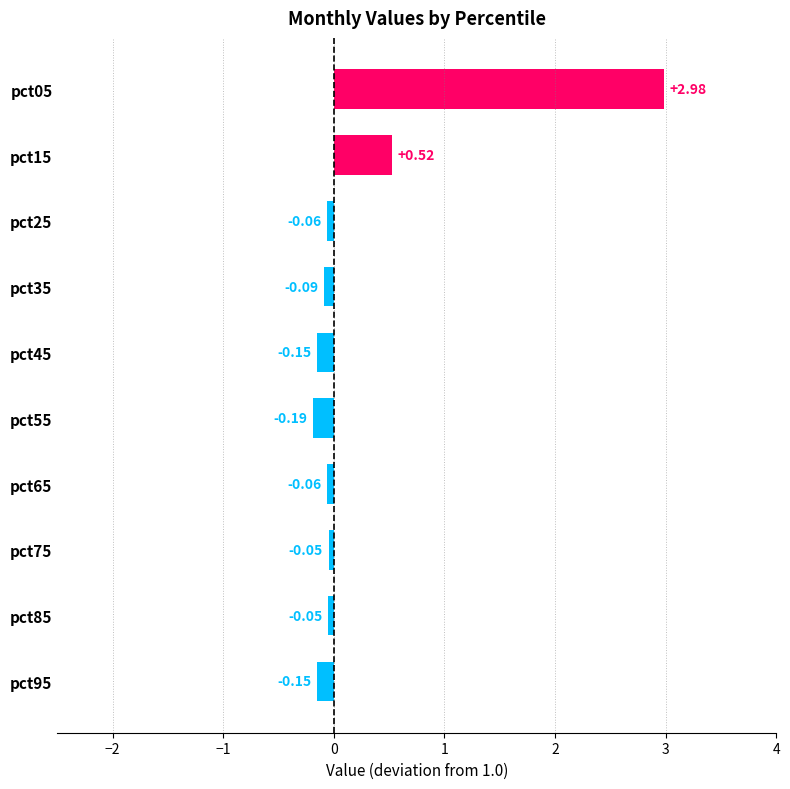

What is the difference between the maximum and minimum values?

3.2